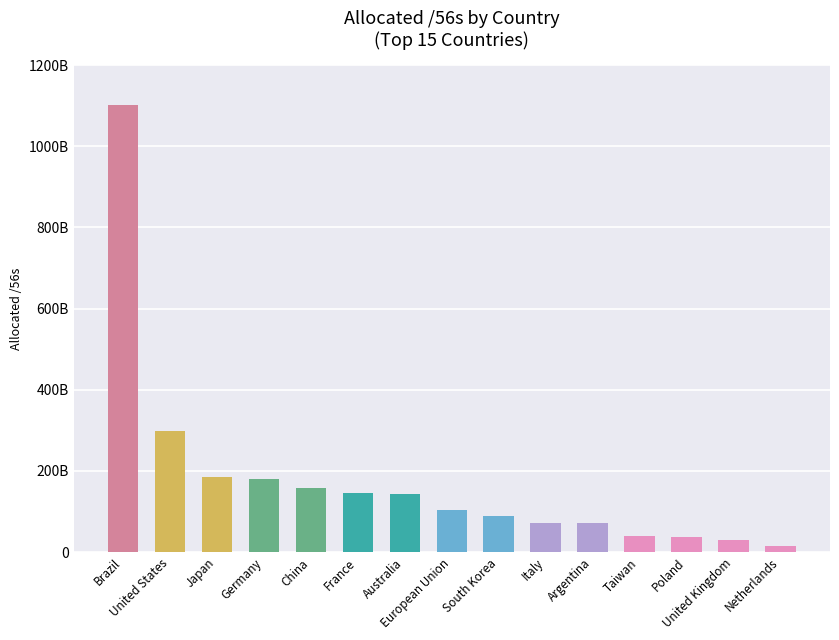

What is the difference between the maximum and minimum values?

1086677017600